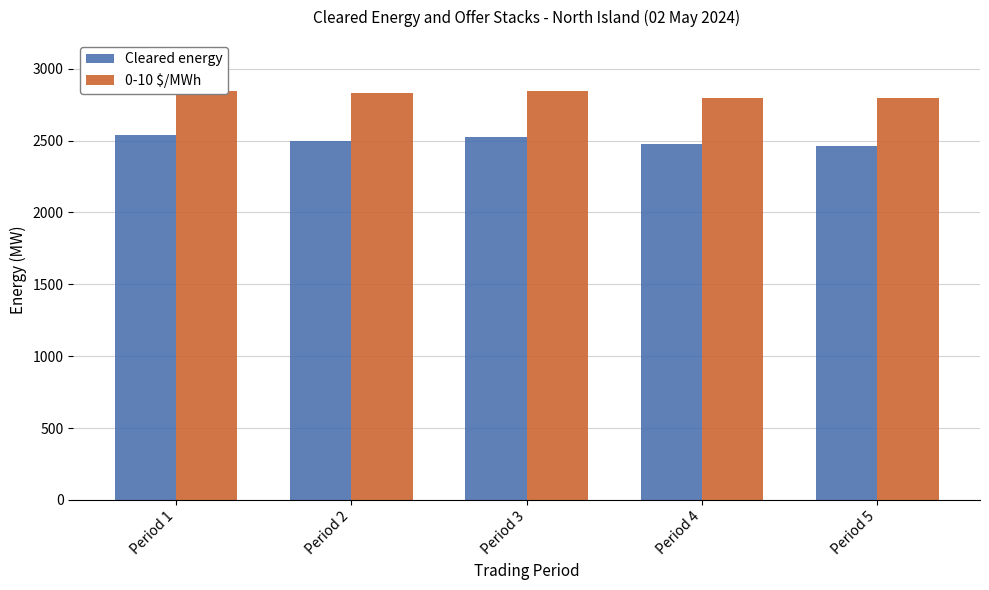

Is the value of 0-10 $/MWh at Period 2 greater than the value of Cleared energy at Period 4?

Yes